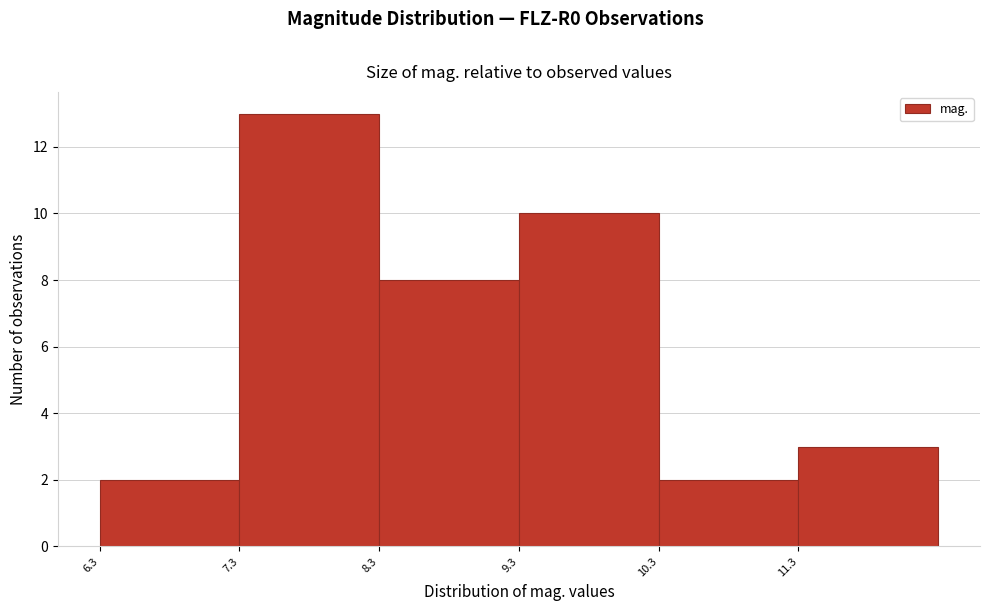

How tall is the bar that spans 7.3 to 8.3 on the x-axis? Neither the bar edges nor the heights are printed on the chart, so give them approximately, as read against the axes.

13